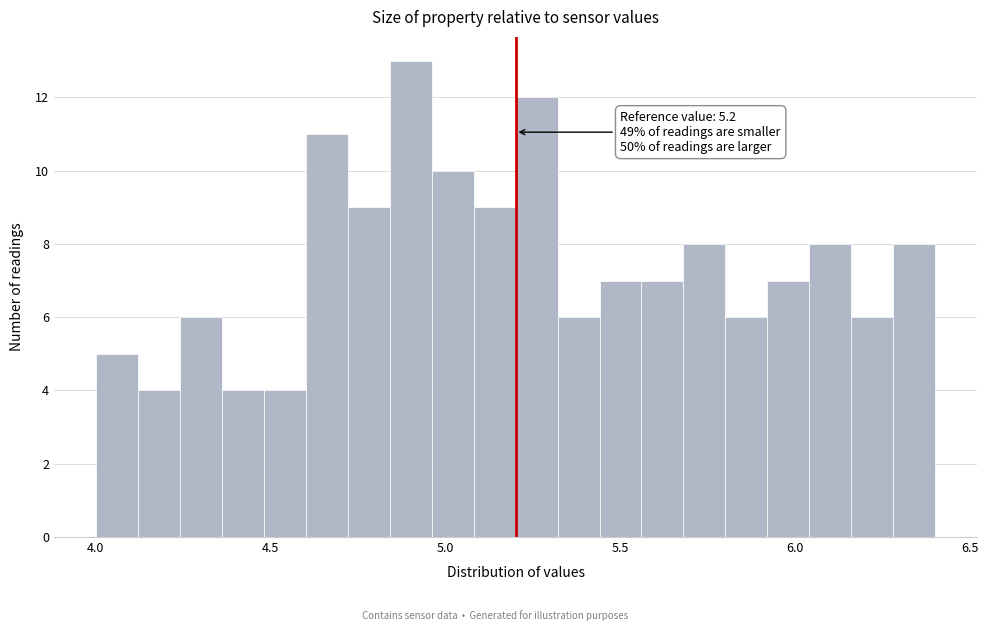

Around what value on the x-axis is the tallest bar? Give the approximate position of its centre, as read against the axis.

4.90